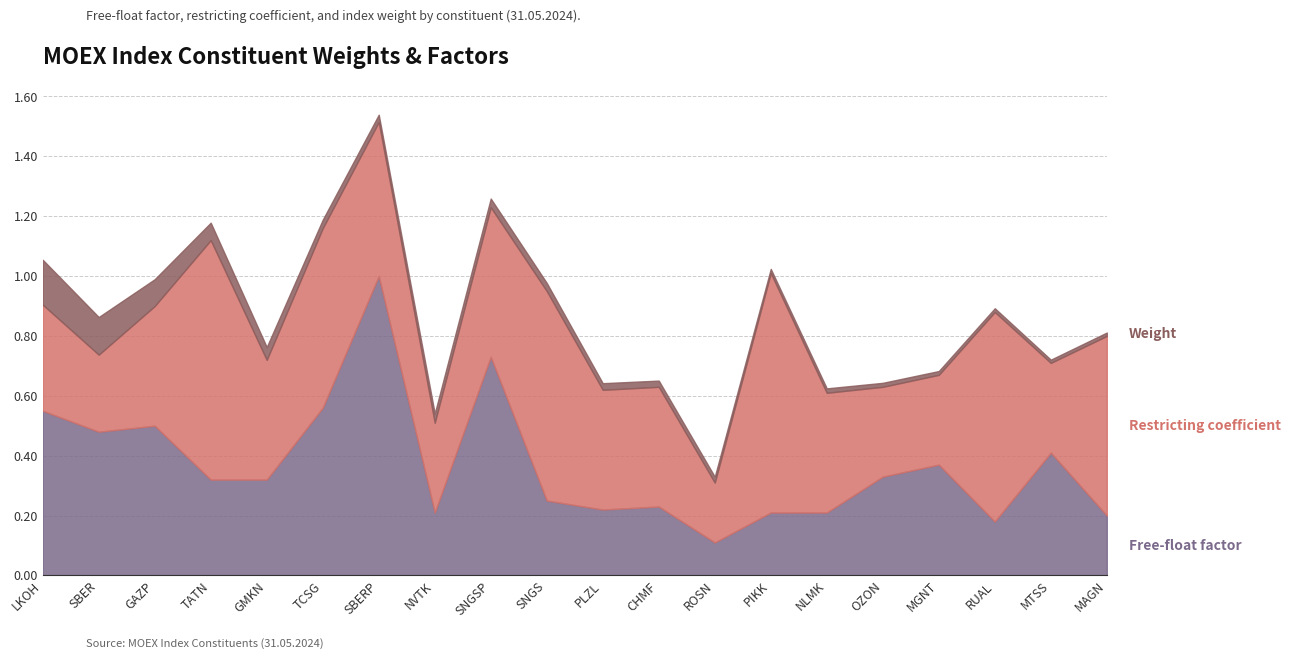

Which has a higher value, GAZP or NLMK?

GAZP